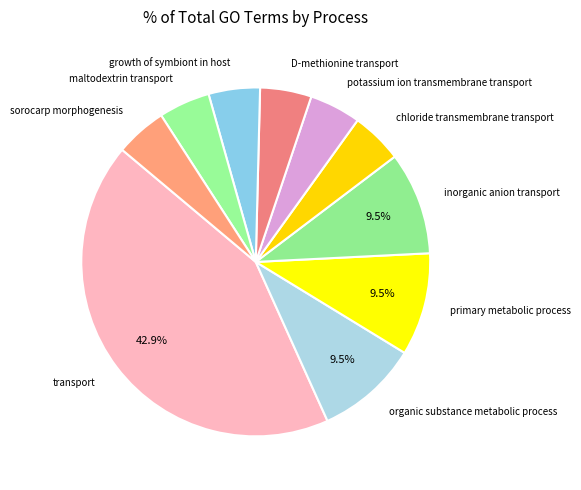

Does organic substance metabolic process represent more than half of the total?

No